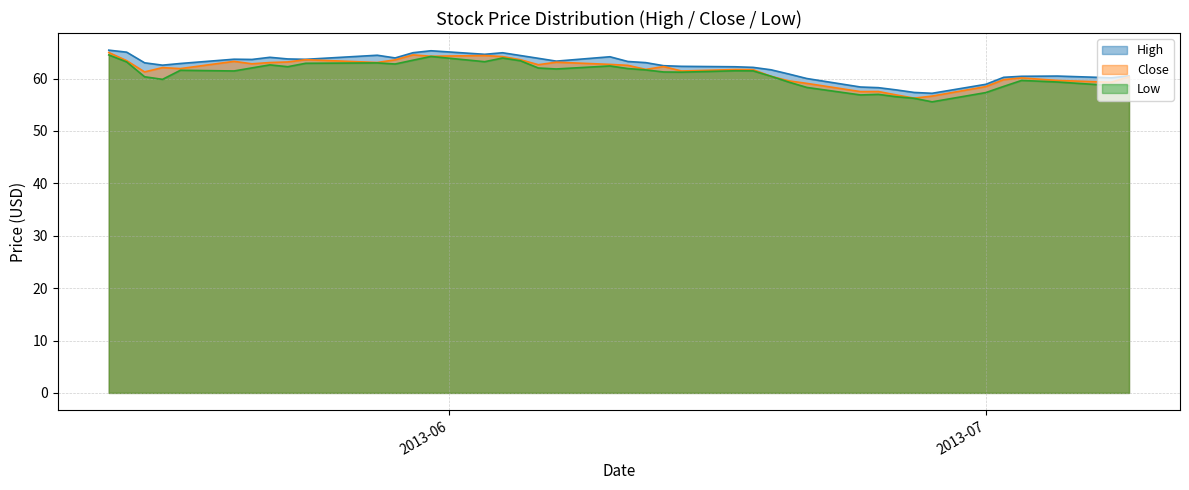

What is the minimum value for Close?

56.3